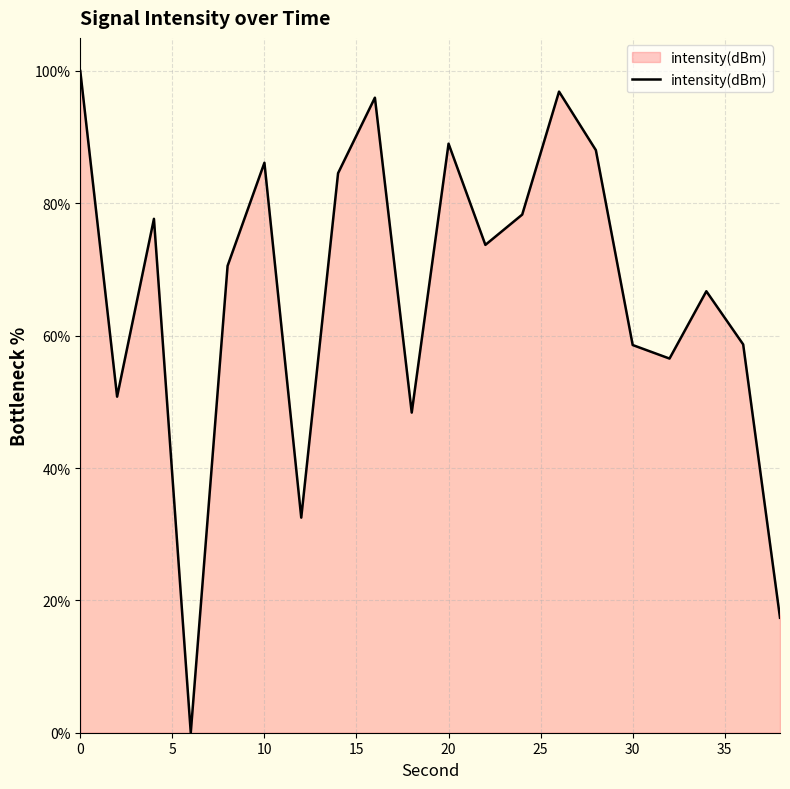

What is the maximum value shown in the chart?

100.0